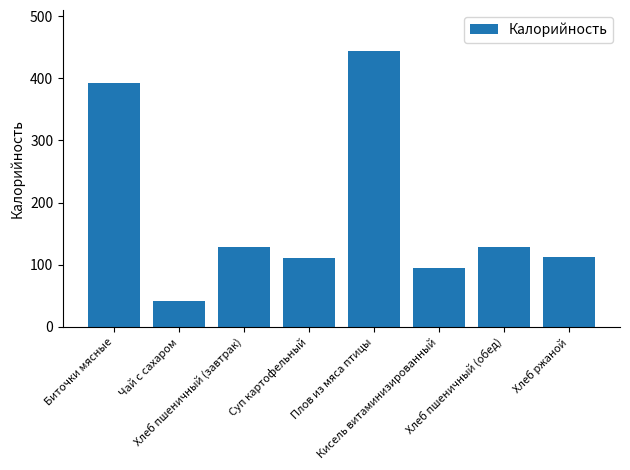

What is the smallest value displayed?

42.3